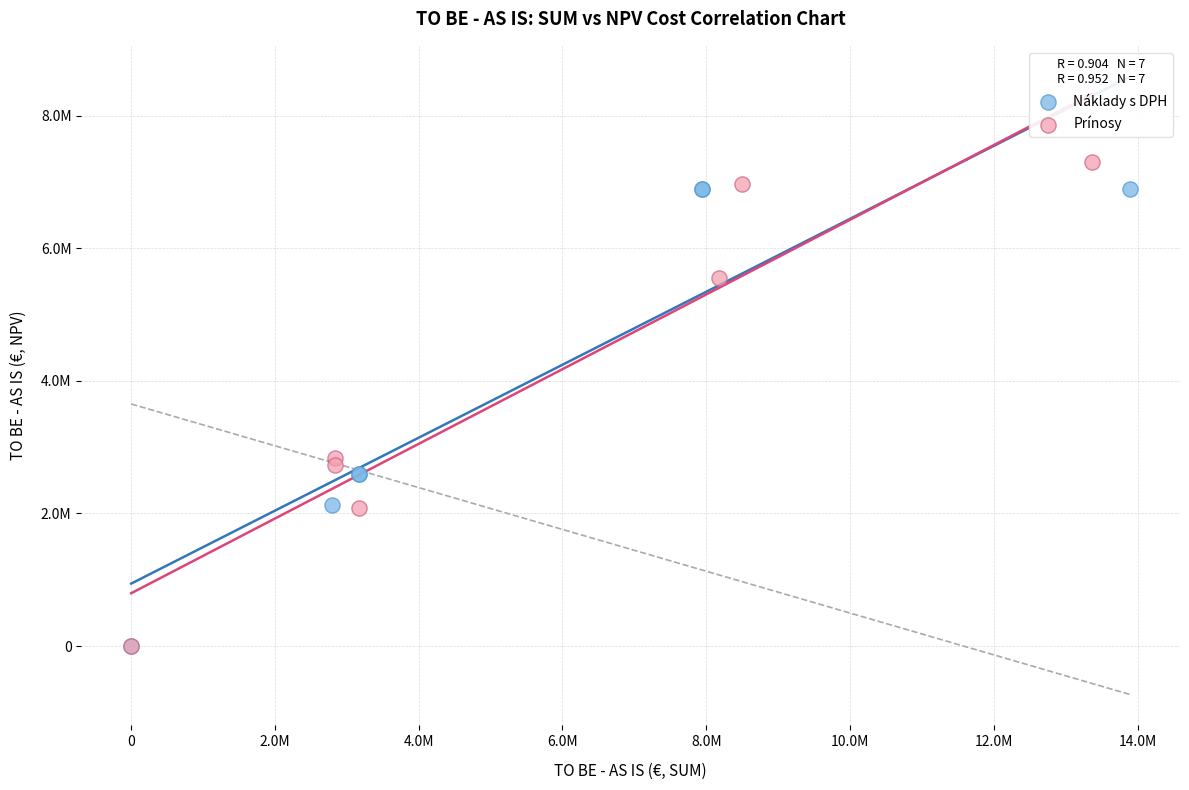

Which series contains the highest Y value?

Prínosy